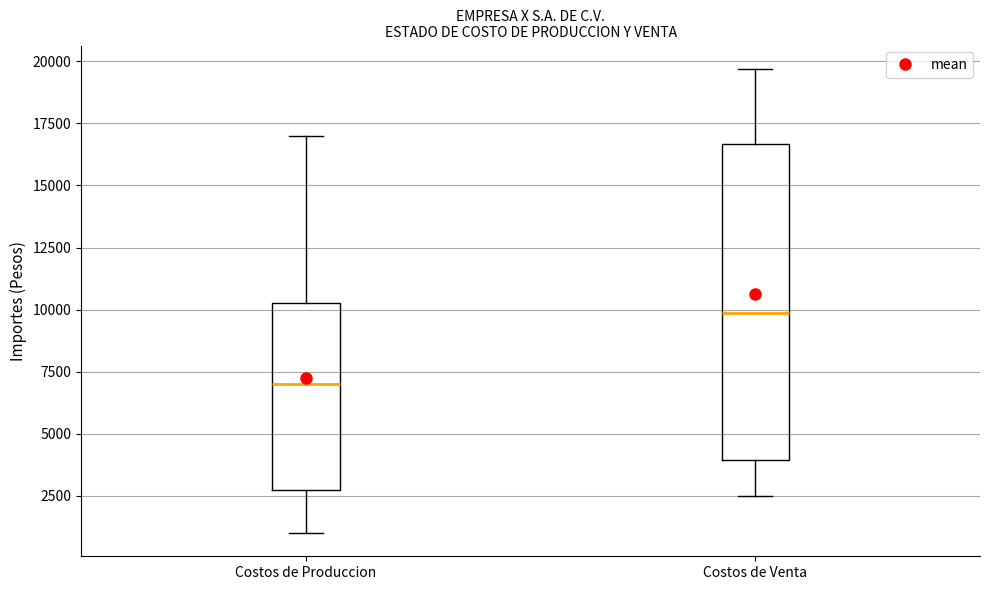

Comparing the boxes themselves (not the whiskers), which one is the tallest?

Costos de Venta